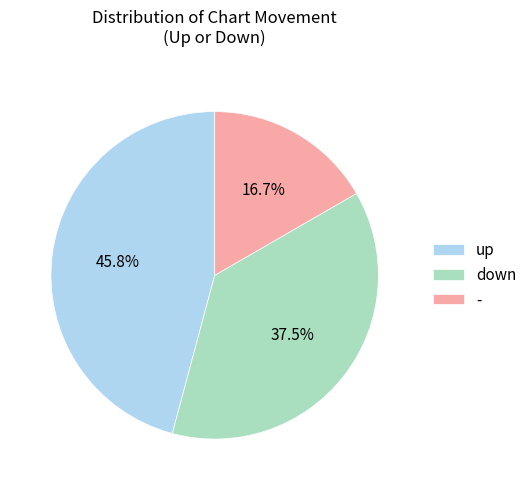

Approximately how many times larger is the value at down compared to -?

2.2